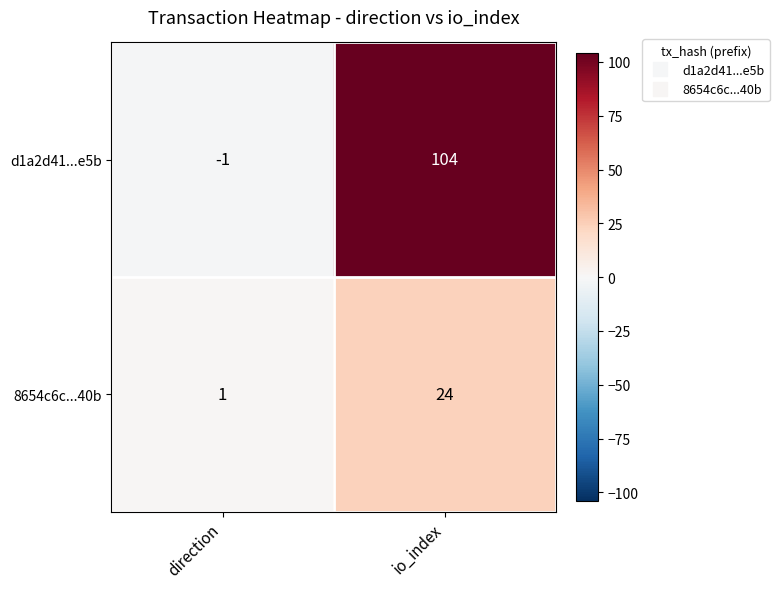

True or false: 8654c6c...40b has a value of 40 at io_index.

False